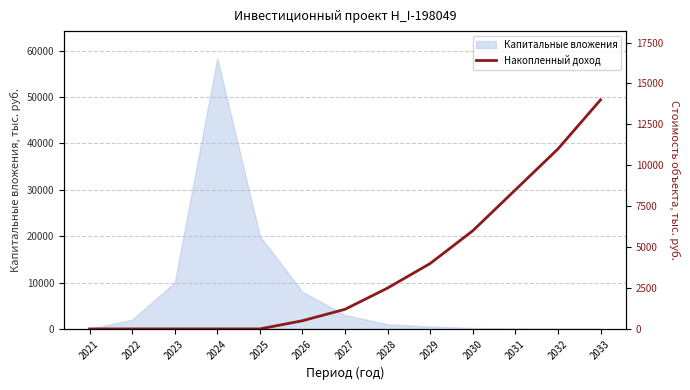

The chart shows a value of 8500 at 2031. True or false?

True